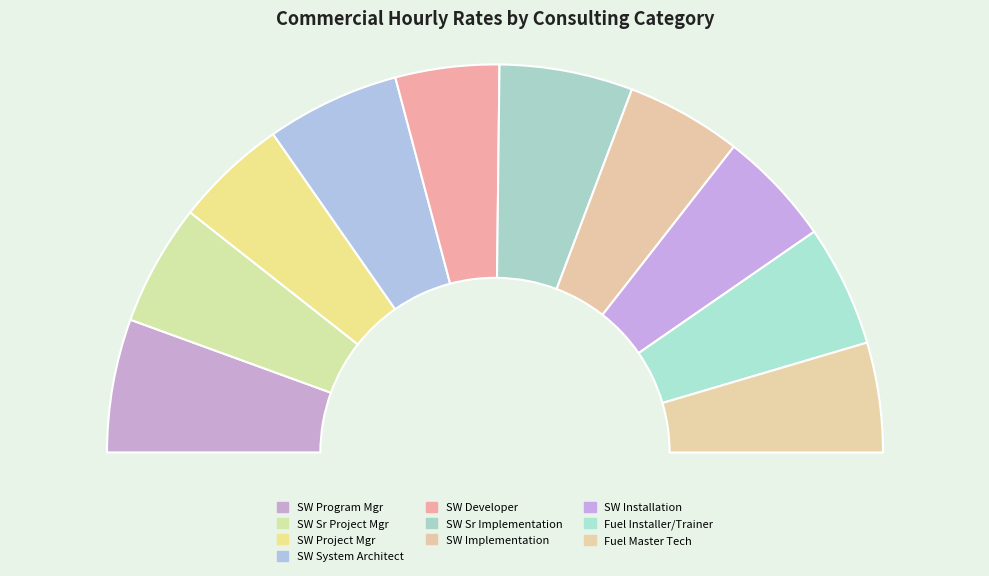

To the nearest percent, what is the combined percentage of Fleet/Facilities Software Project Manager and Fleet/Facilities Software Installation?

19%